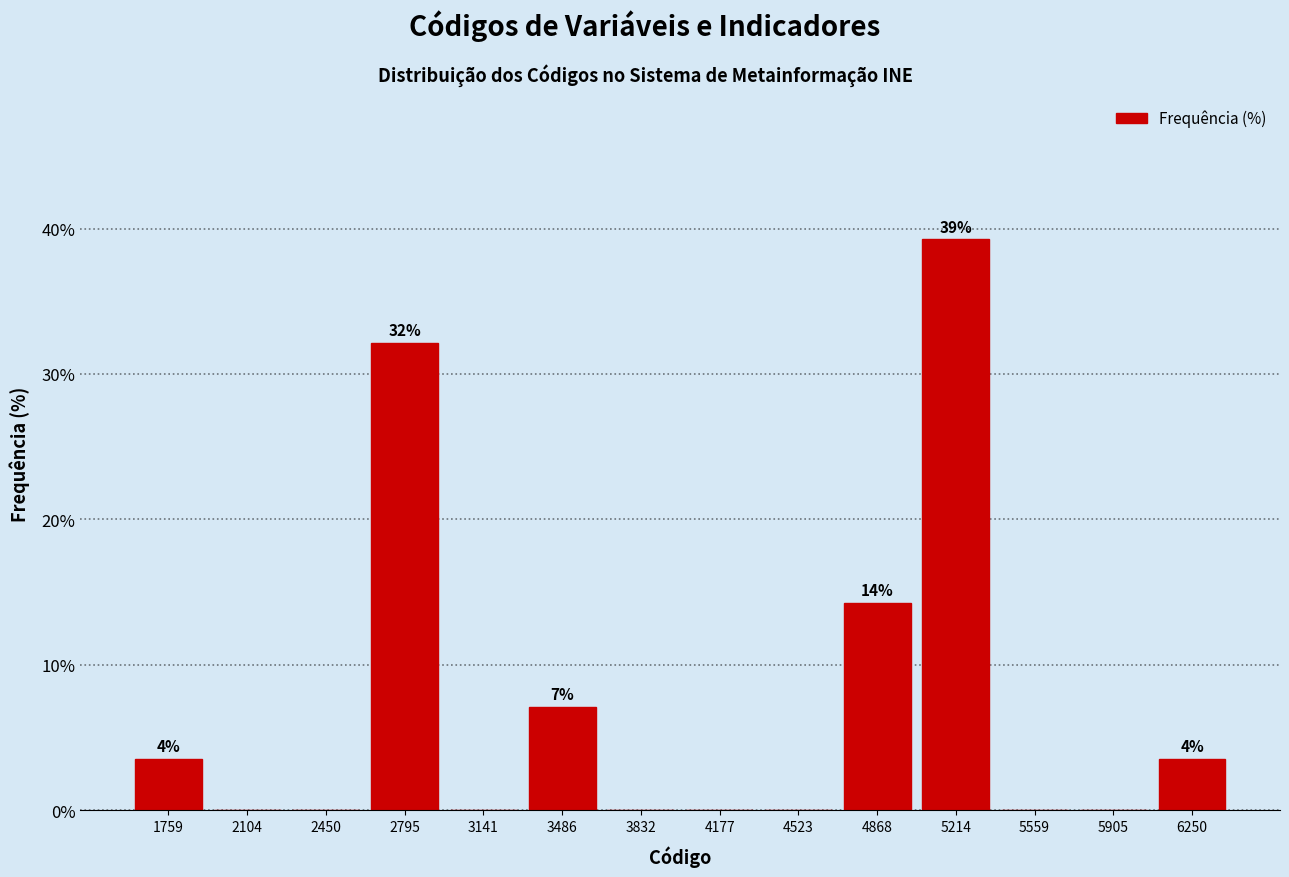

Which range on the x-axis has the tallest bar?

5050 to 5400